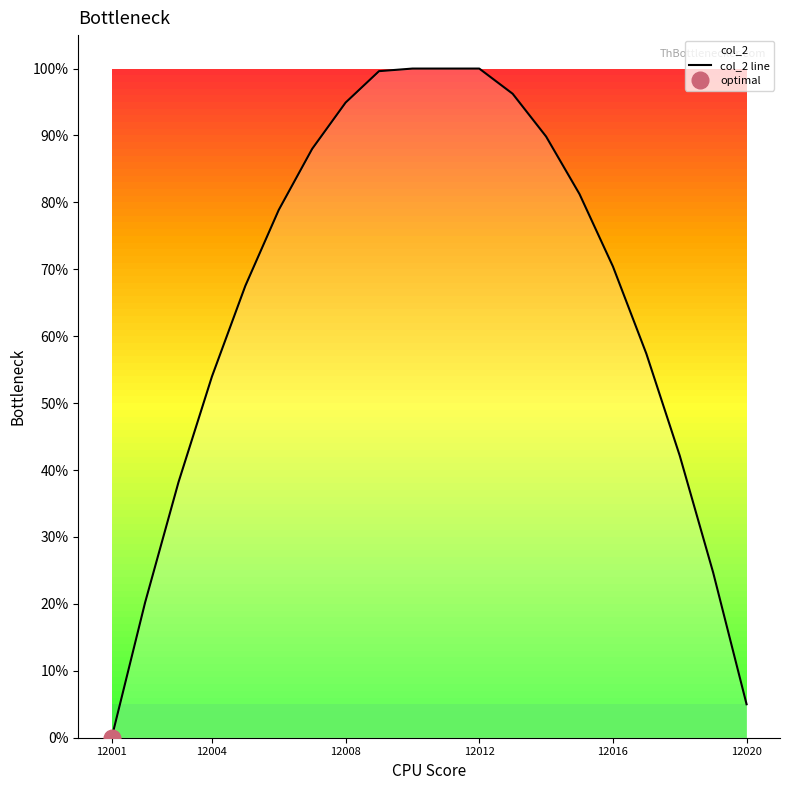

Where is col_2 line nearest to the value 50?

12004